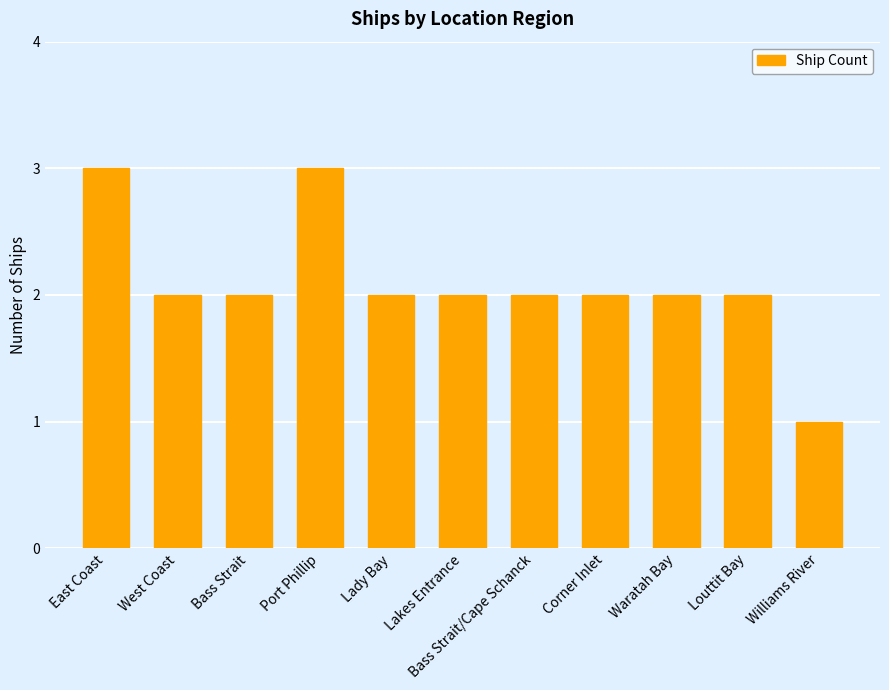

Approximately how many times larger is the value at Bass Strait compared to Williams River?

2.0